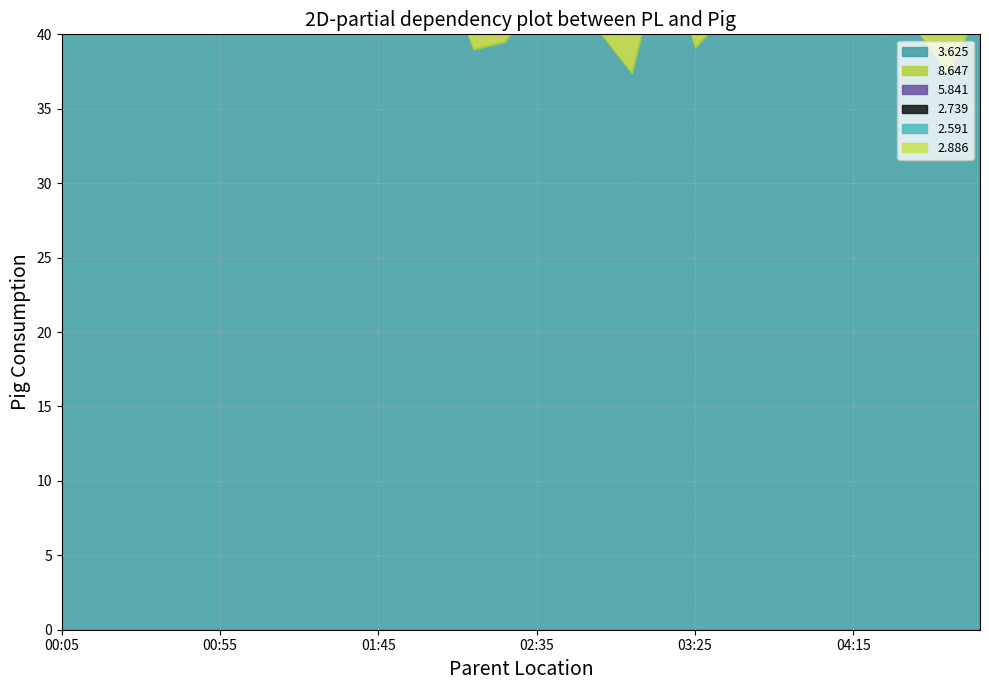

At which label is 2.886 closest to 50?

04:35